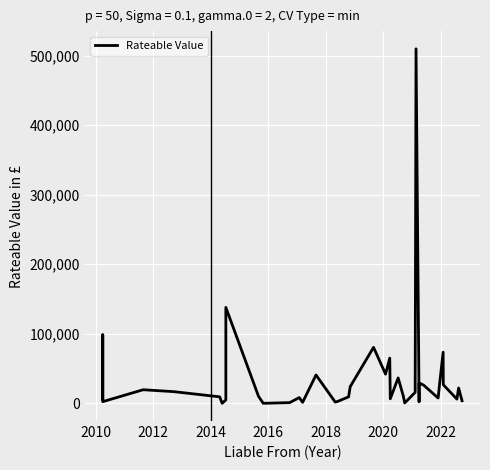

What is the difference between the maximum and second lowest values?

510000